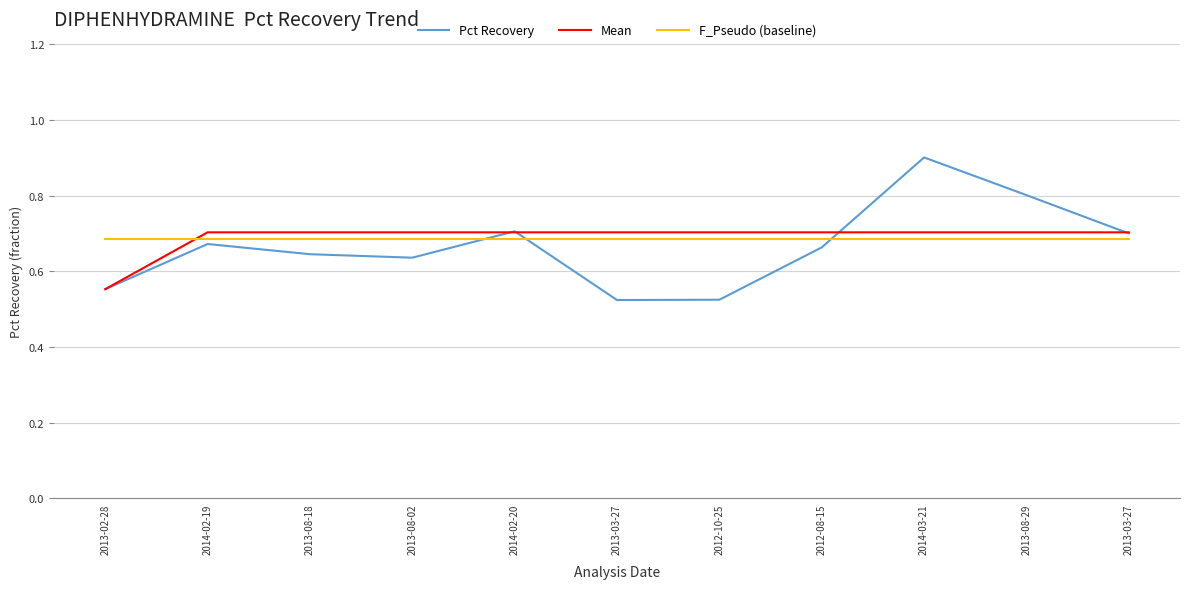

Does the chart display data point markers on the line(s)?

No